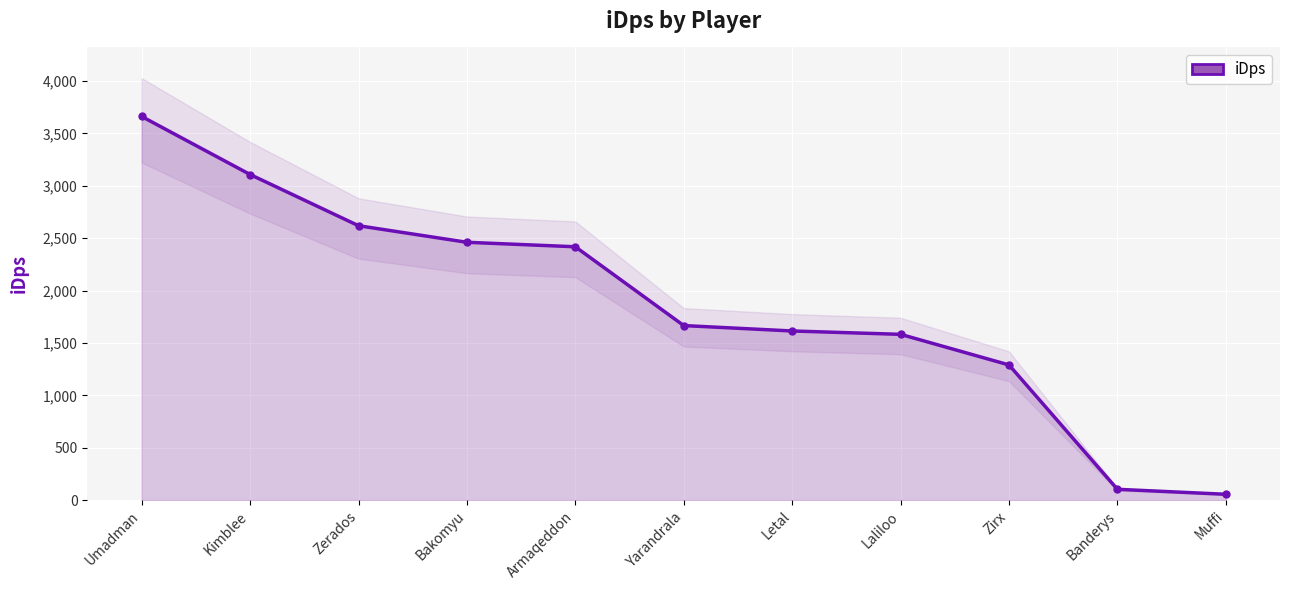

Reading left to right, extract all data points from this chart.

3661.9	3108.1	2619.3	2461.0	2418.3	1666.0	1614.5	1582.4	1290.4	103.1	55.6